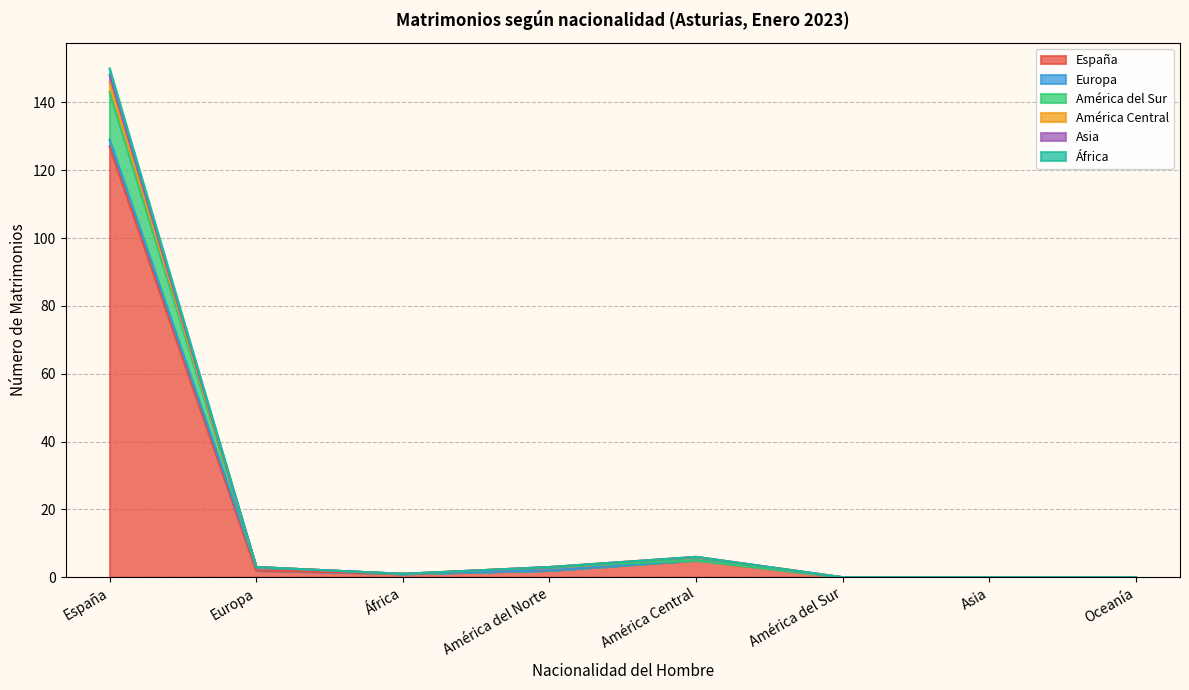

What is the label of the 4th point from the left?

América del Norte